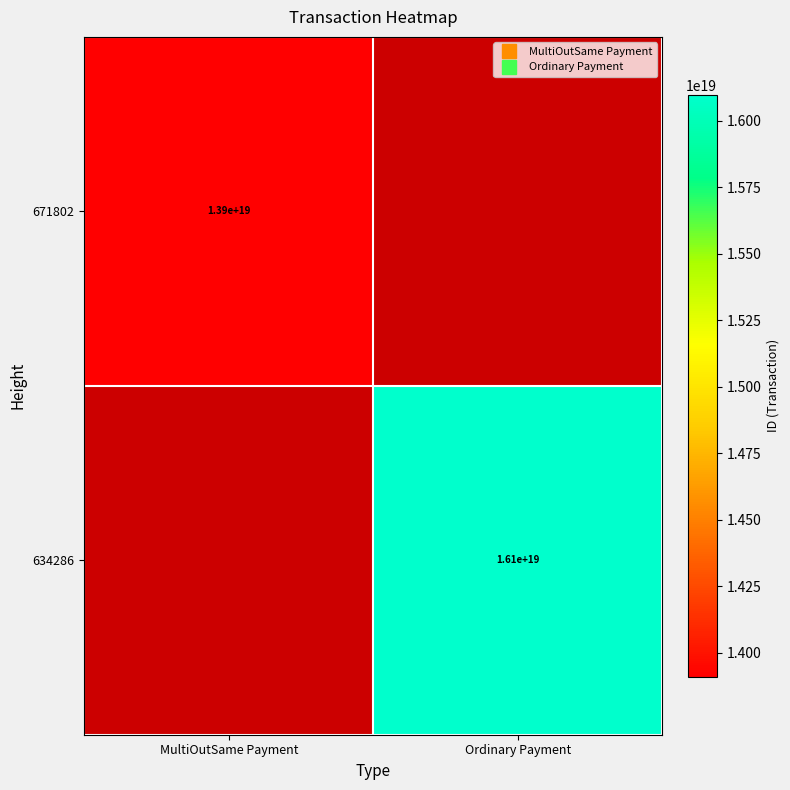

Is it true that 634286 equals -9266336211549616128 at MultiOutSame Payment?

False